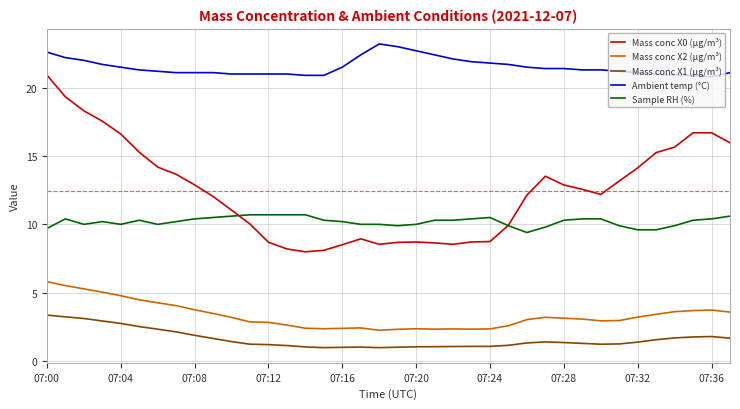

Which series has the largest range (max minus min)?

Mass conc X0 (μg/m³)